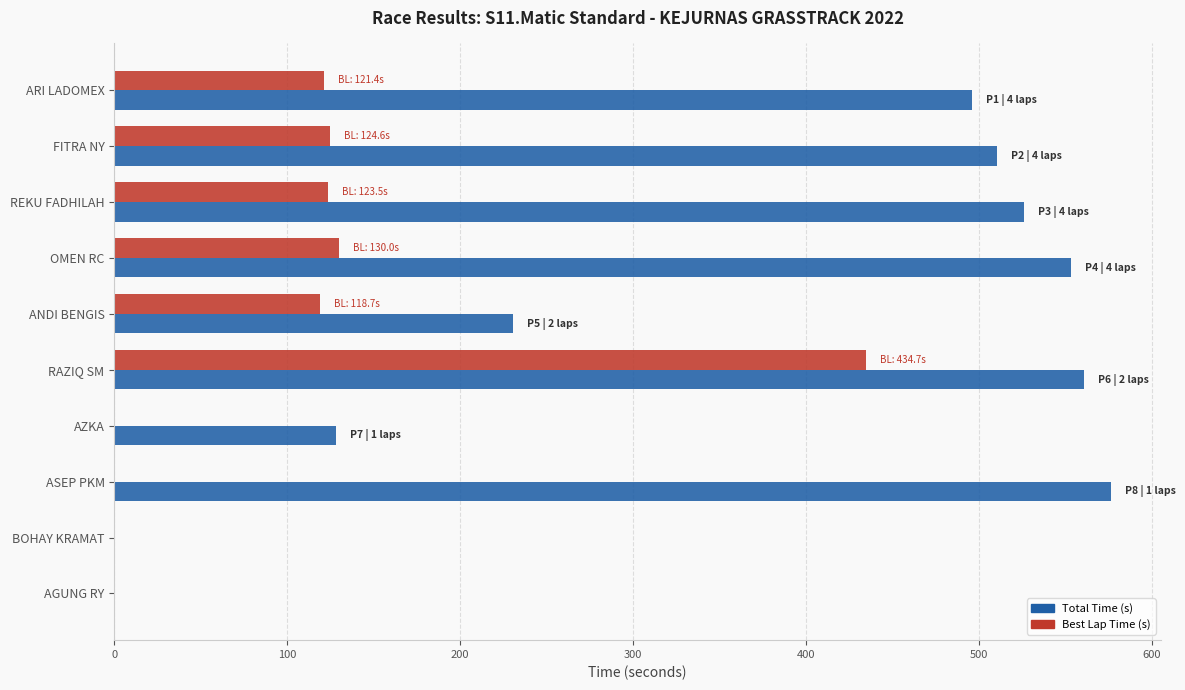

Between ANDI BENGIS and BOHAY KRAMAT, which series saw the biggest shift?

Total Time (s)